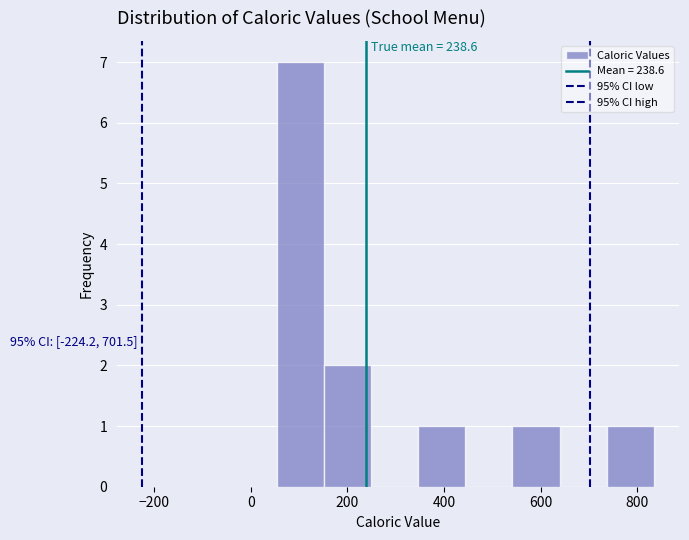

Which range on the x-axis has the tallest bar?

60 to 160